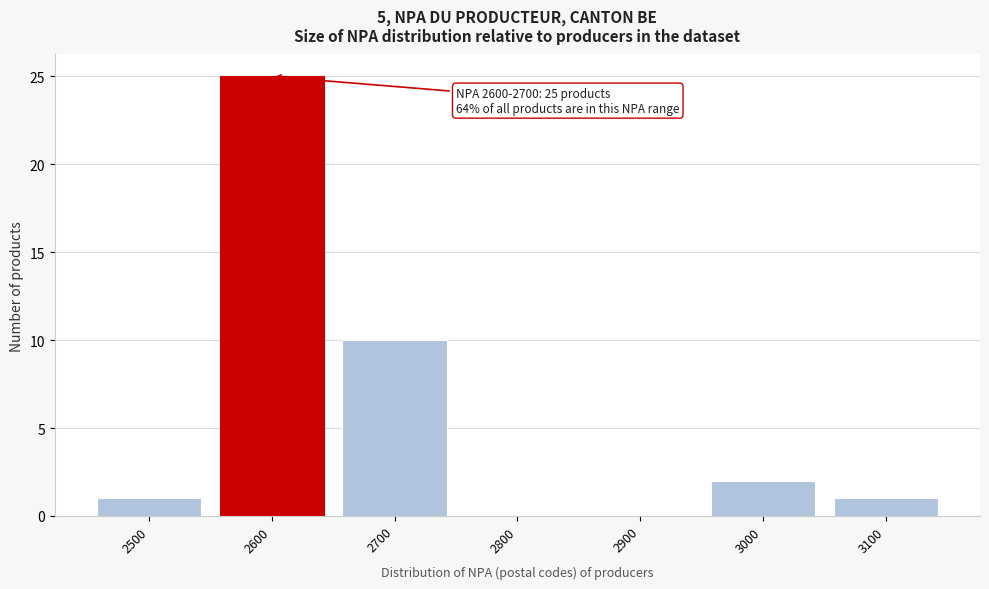

Reading left to right, extract all data points from this chart.

2500=1	2600=25	2700=10	2800=0	2900=0	3000=2	3100=1